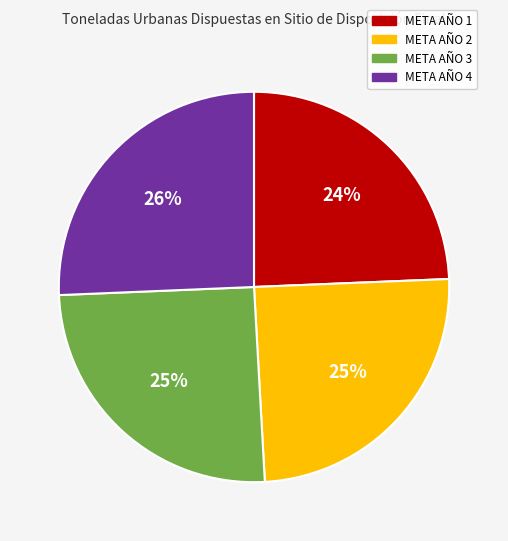

Is META AÑO 2 the majority of the pie?

No